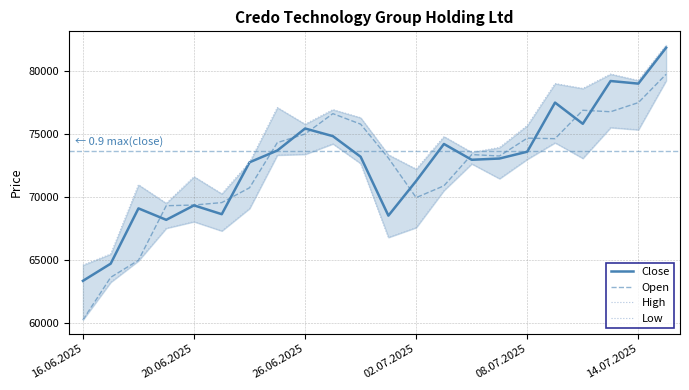

Where is Open nearest to the value 70008?

02.07.2025